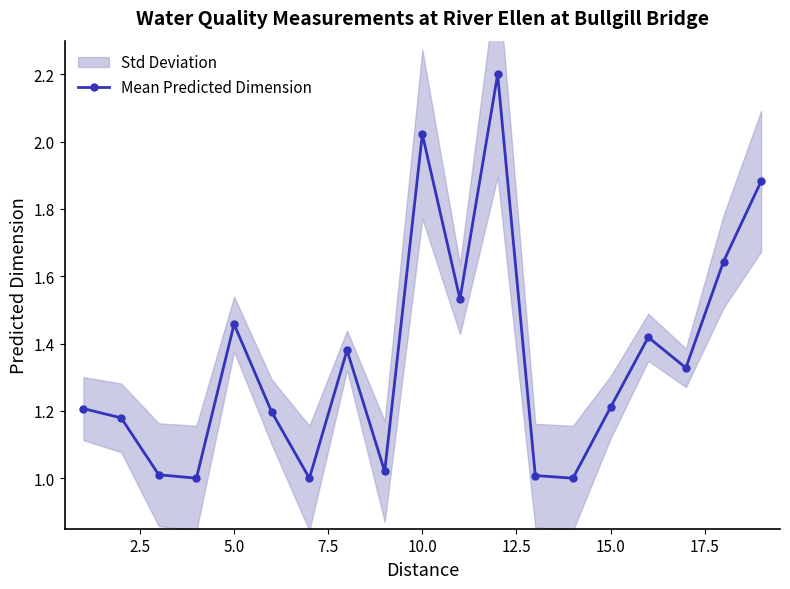

True or false: Mean Predicted Dimension has more than 0 interior local peaks.

True